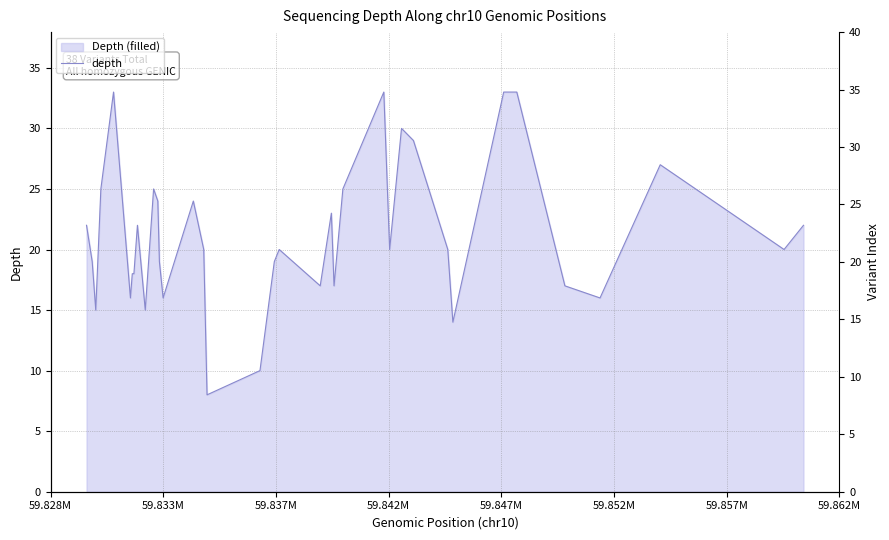

What is the sum of all values?

804